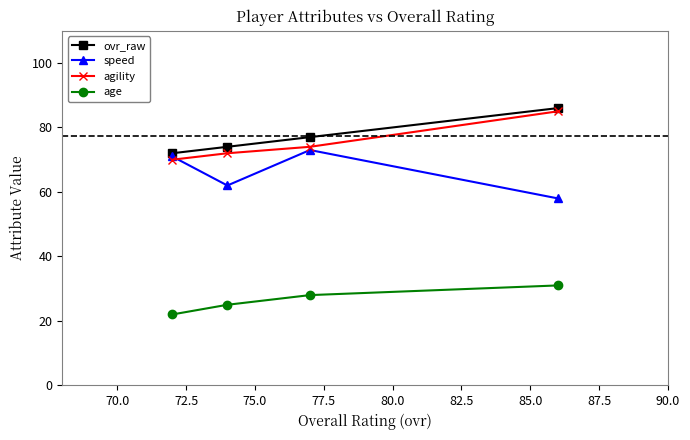

How many intersections are there between agility and speed?

1